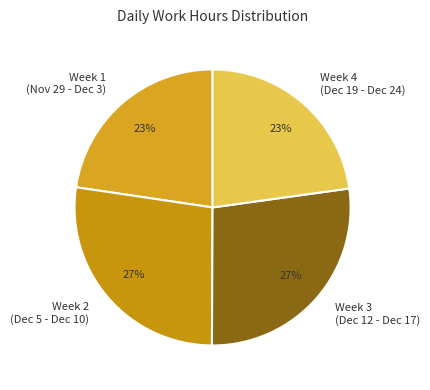

Does Week 2 (Dec 5 - Dec 10) represent more than half of the total?

No